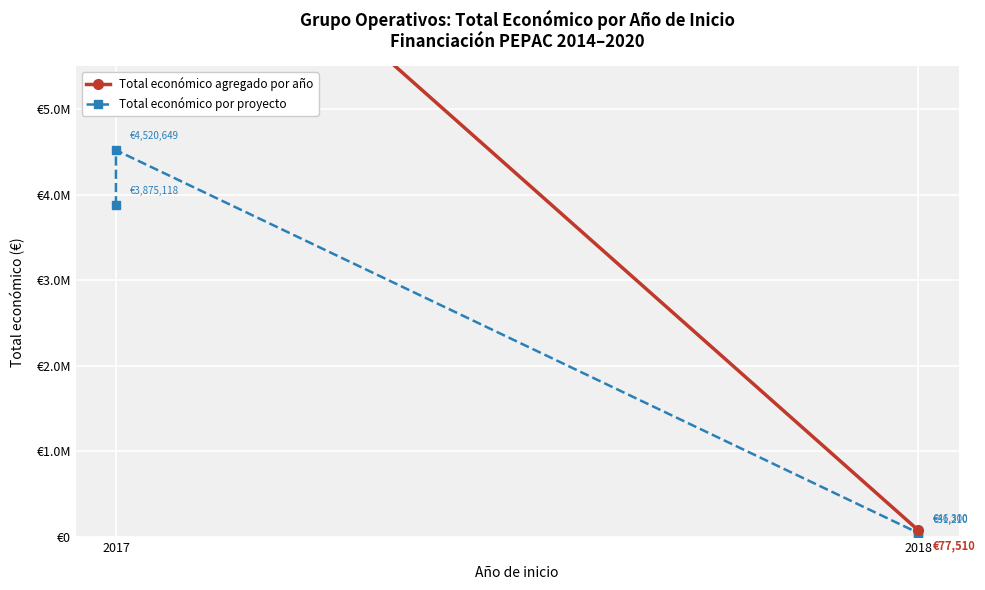

True or false: there are more than 1 points higher than both neighbors.

False